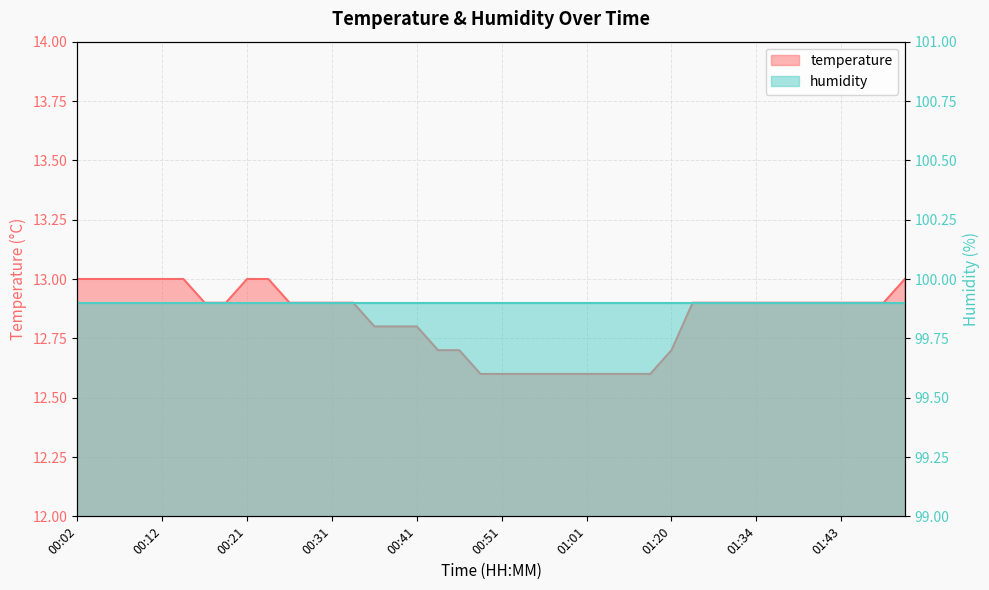

What position from the left is 01:39?

35